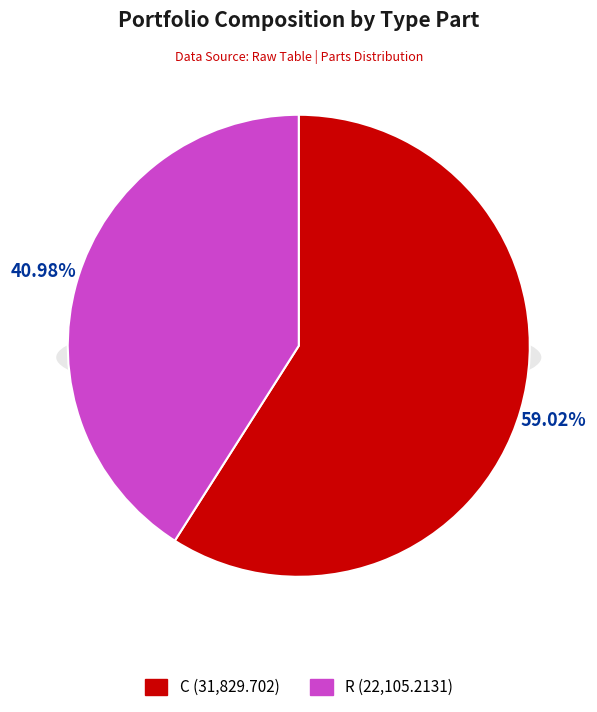

Which category has the smallest portion of the pie?

R